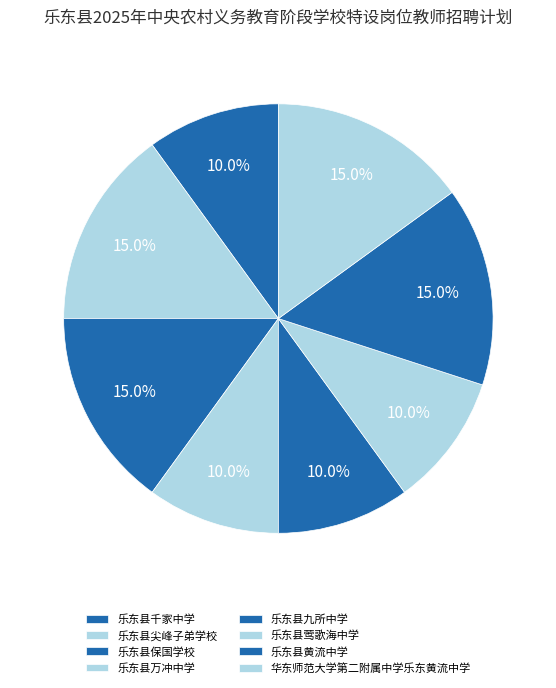

Is there any slice that represents more than half of the pie?

No